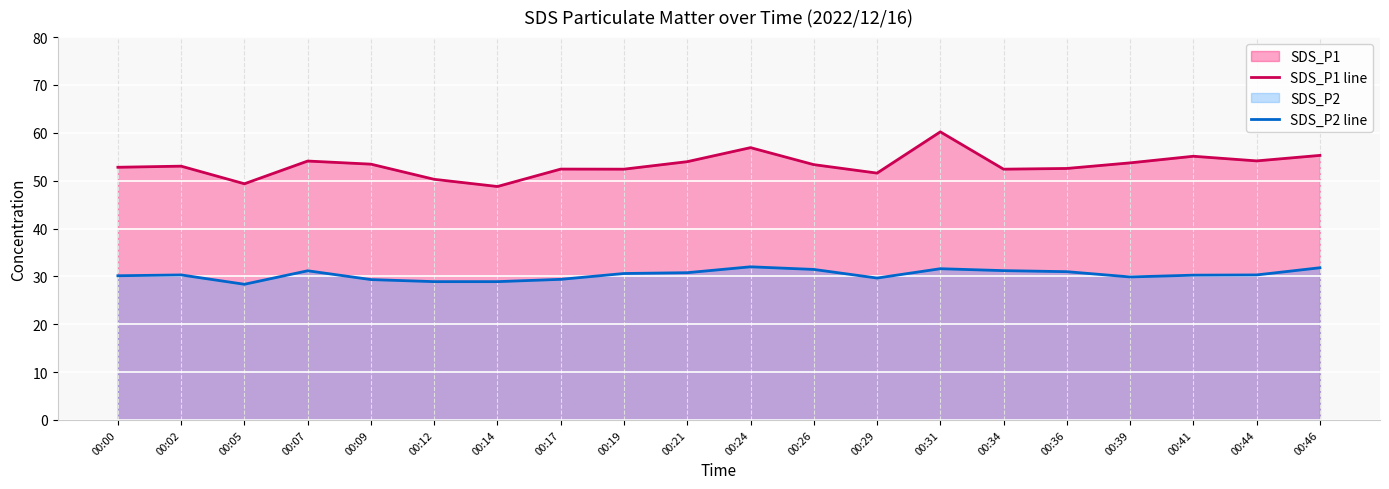

Rank the categories by SDS_P2 line value from highest to lowest.

00:24, 00:46, 00:31, 00:26, 00:34, 00:07, 00:36, 00:21, 00:19, 00:02, 00:44, 00:41, 00:00, 00:39, 00:29, 00:17, 00:09, 00:12, 00:14, 00:05